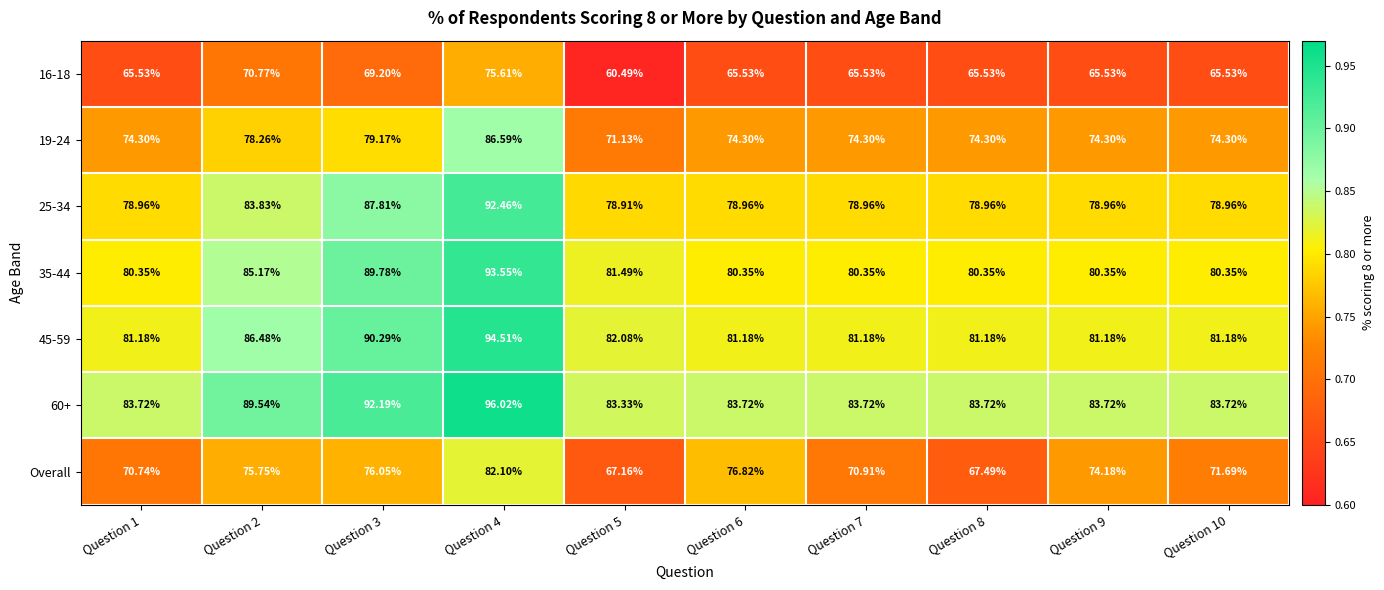

Between Question 6 and Question 8, which series saw the biggest shift?

Overall